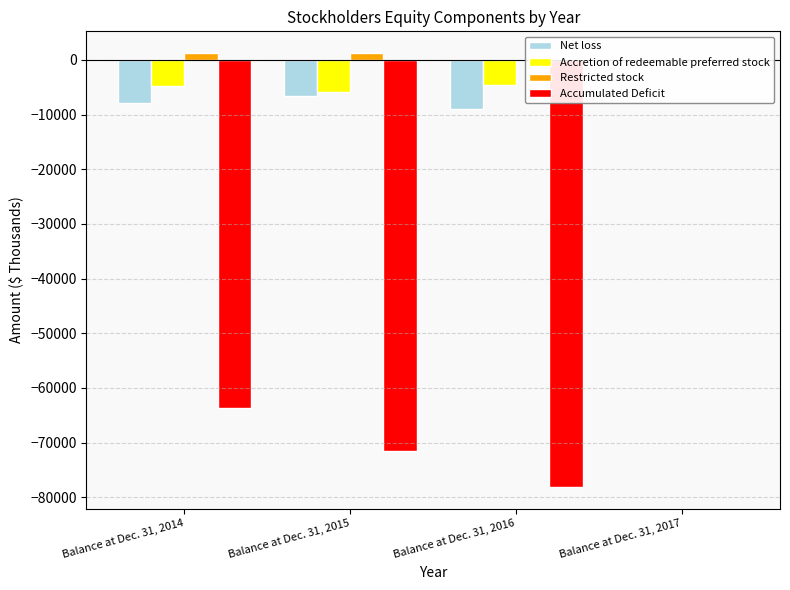

Which series has the largest range (max minus min)?

Accumulated Deficit